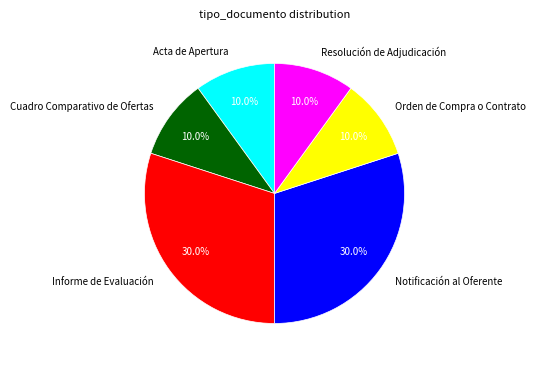

What is the ratio of the value at Informe de Evaluación to the value at Resolución de Adjudicación?

3.0